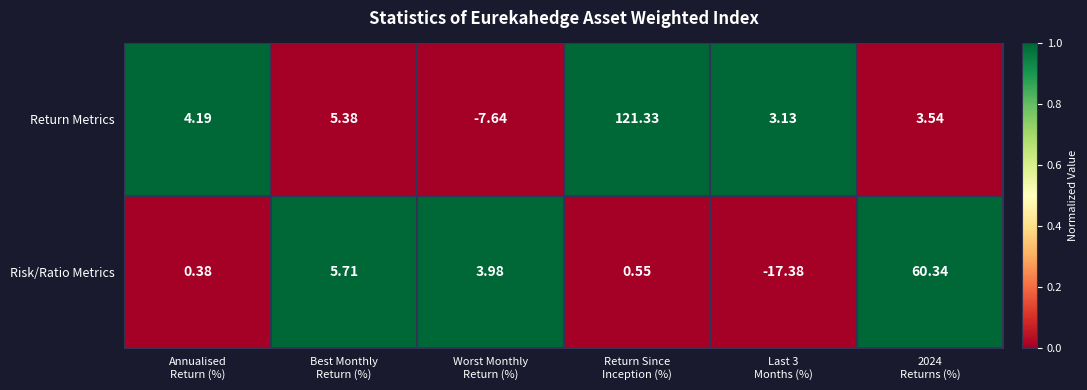

What is the spread (max minus min) of values at Last 3
Months (%)?

20.5